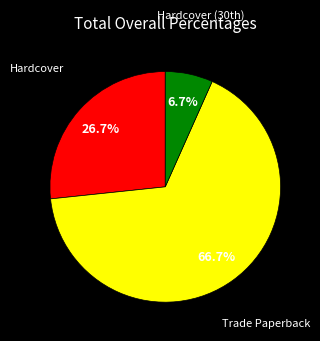

Which category has the smallest portion of the pie?

Hardcover (30th)